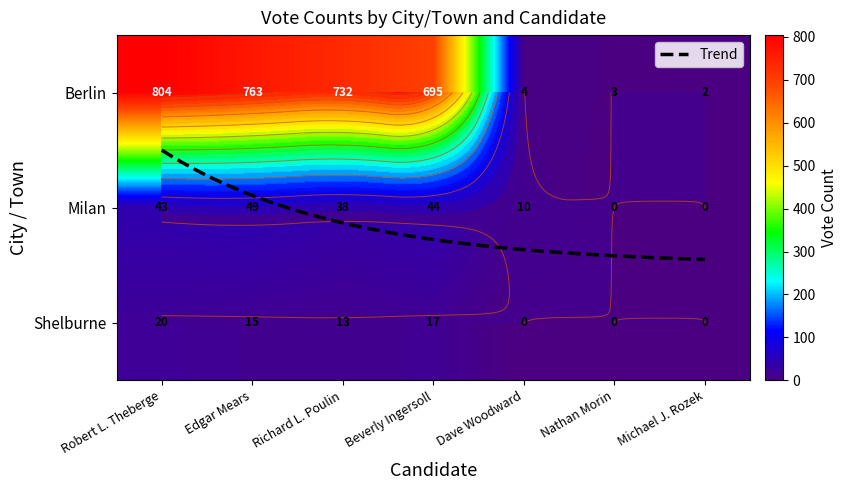

The Berlin series shows 695 at Beverly Ingersoll. True or false?

True